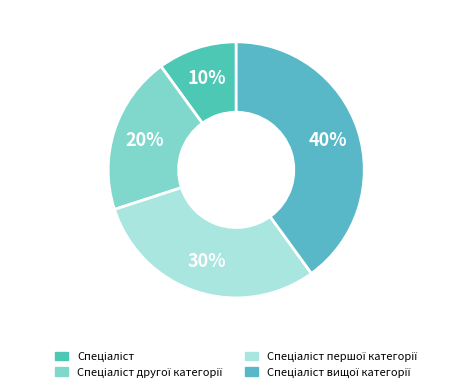

How many slices are in this pie chart?

4